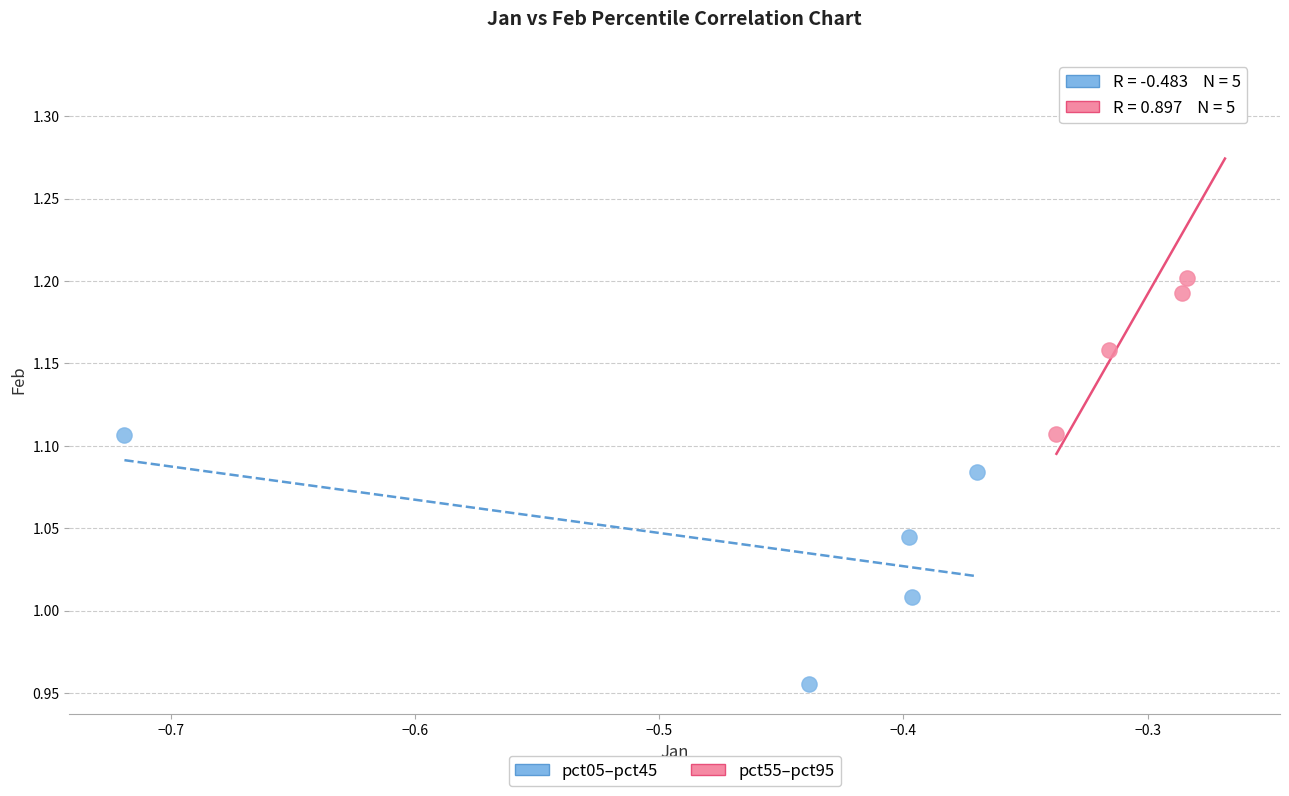

Which series contains the highest Y value?

pct55–pct95